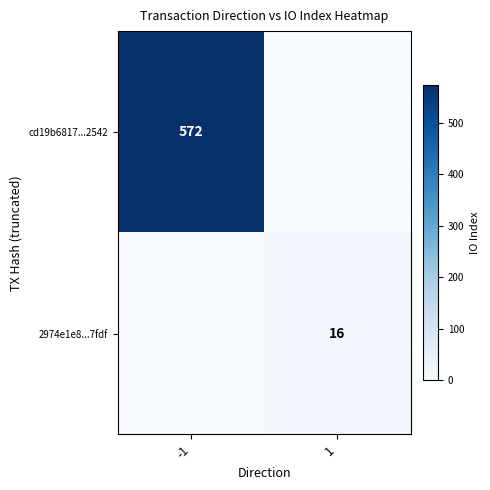

Is it true that cd19b6817...2542 equals 948 at -1?

False